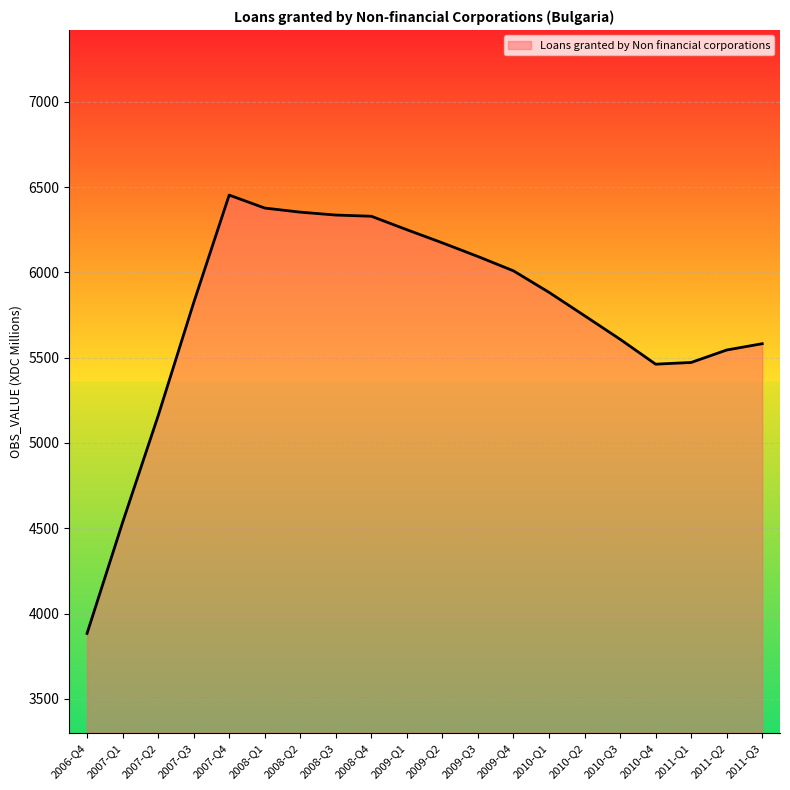

Between 2011-Q2 and 2008-Q2, which is larger?

2008-Q2